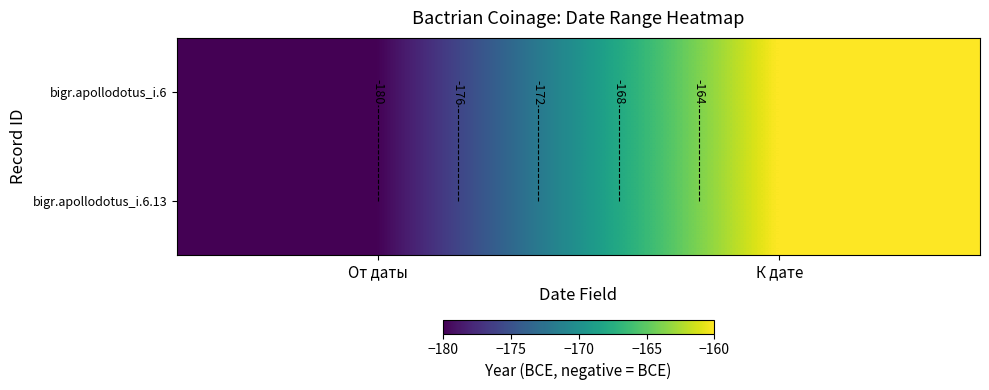

How many bigr.apollodotus_i.6.13 values are between -180 and -160?

2